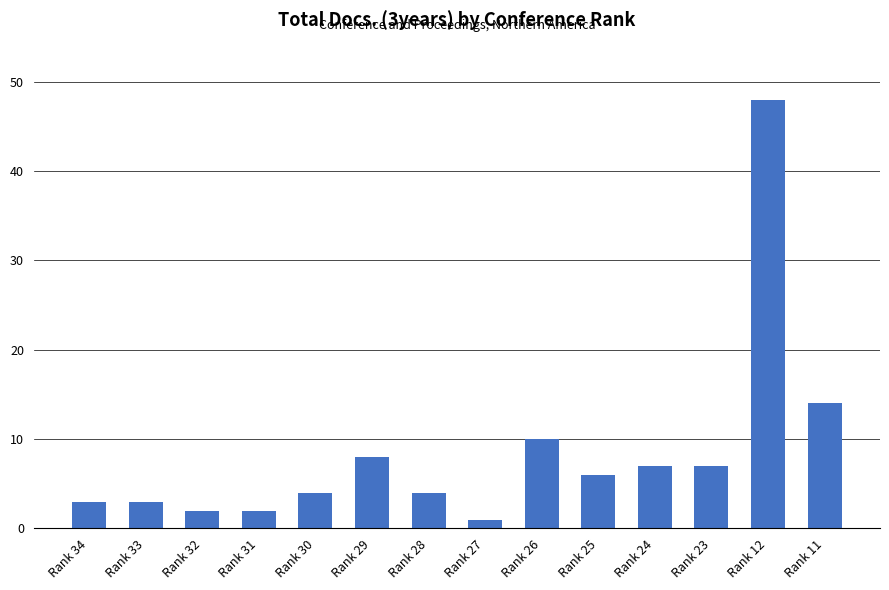

What is the ratio of the value at Rank 33 to the value at Rank 29?

0.4